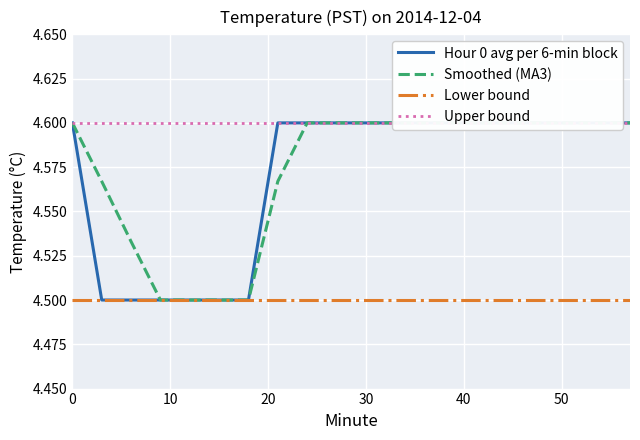

True or false: Lower bound has a value of 1.9 at 8.

False